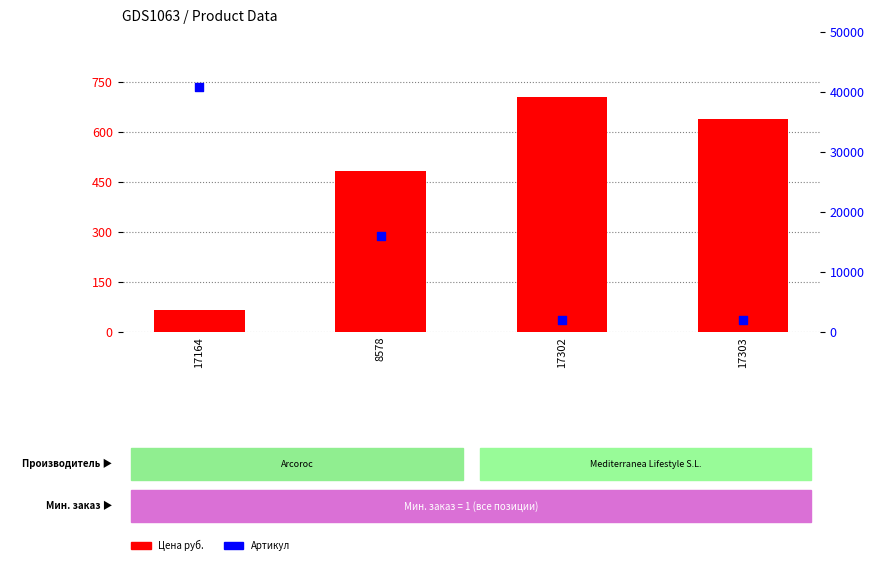

Which series reaches the minimum Y coordinate?

Цена руб.